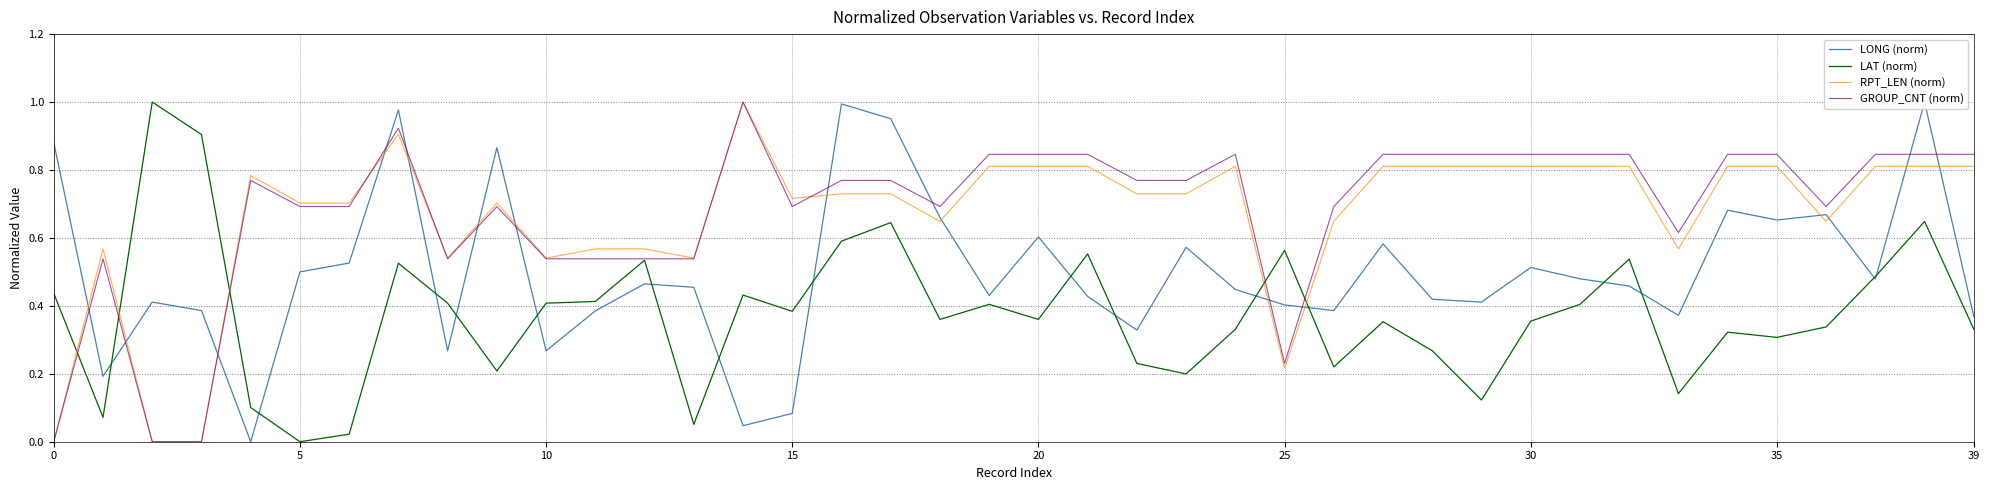

What is the label of the 23rd point from the right?

17